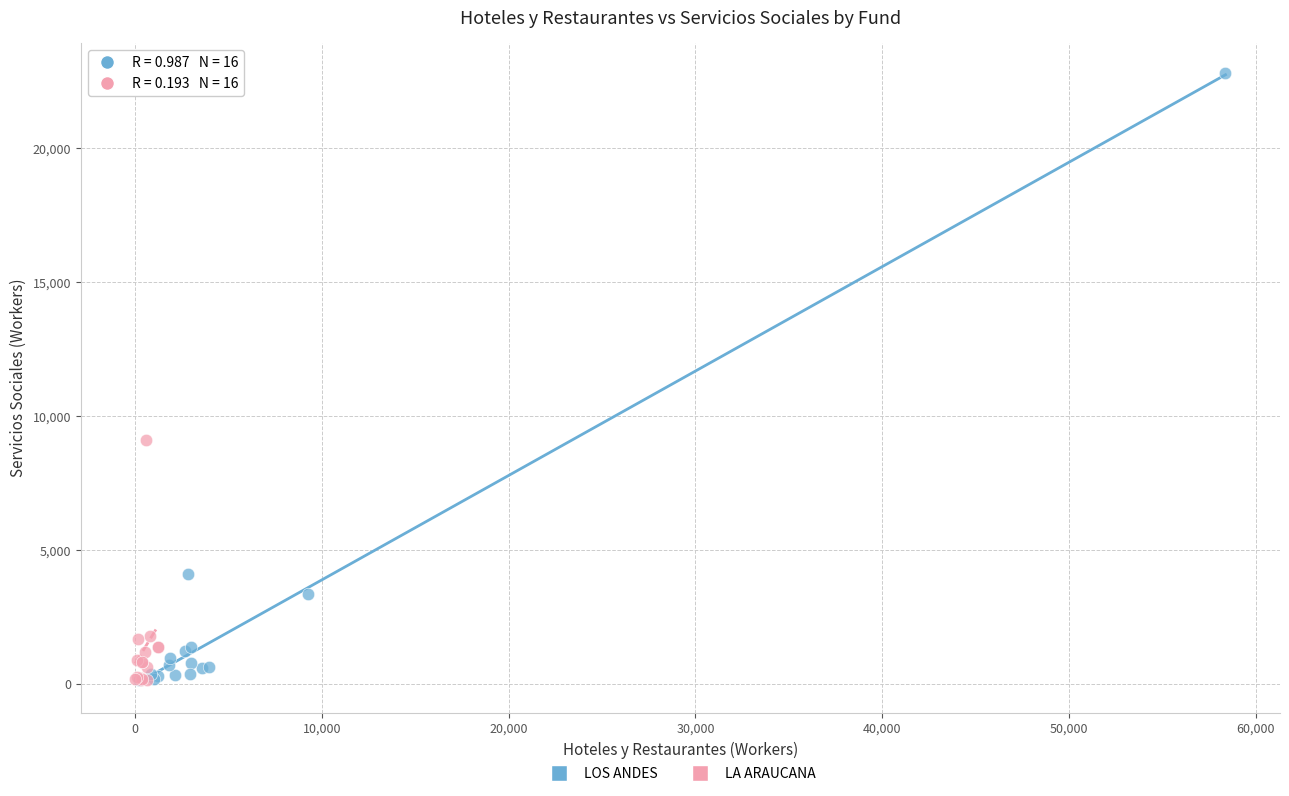

Which series has the widest spread of Y values?

LOS ANDES